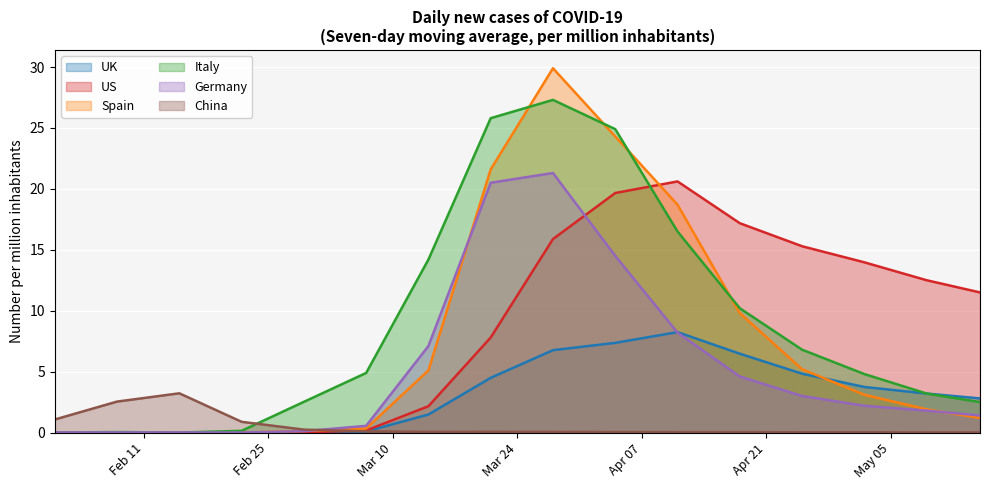

Which has a higher value, 2020-05-09 or 2020-02-08?

2020-05-09